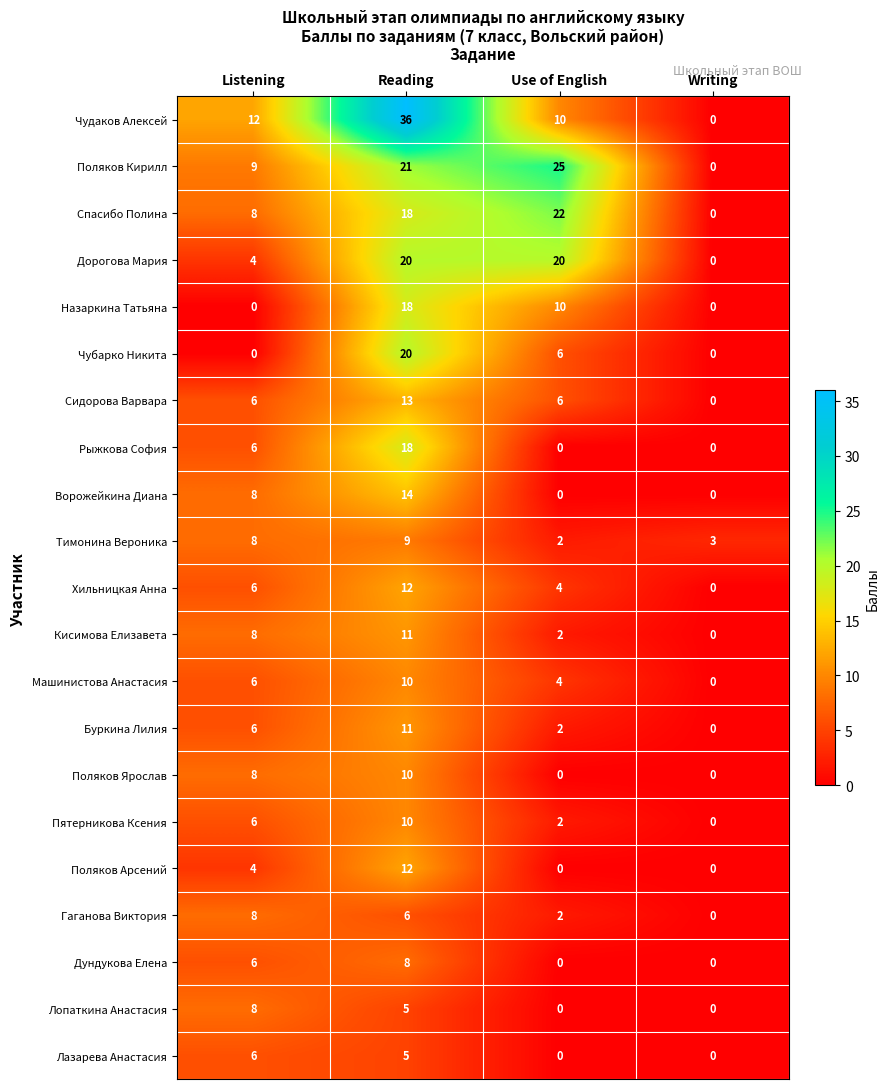

The value of Хильницкая Анна at Listening is 6. True or false?

True